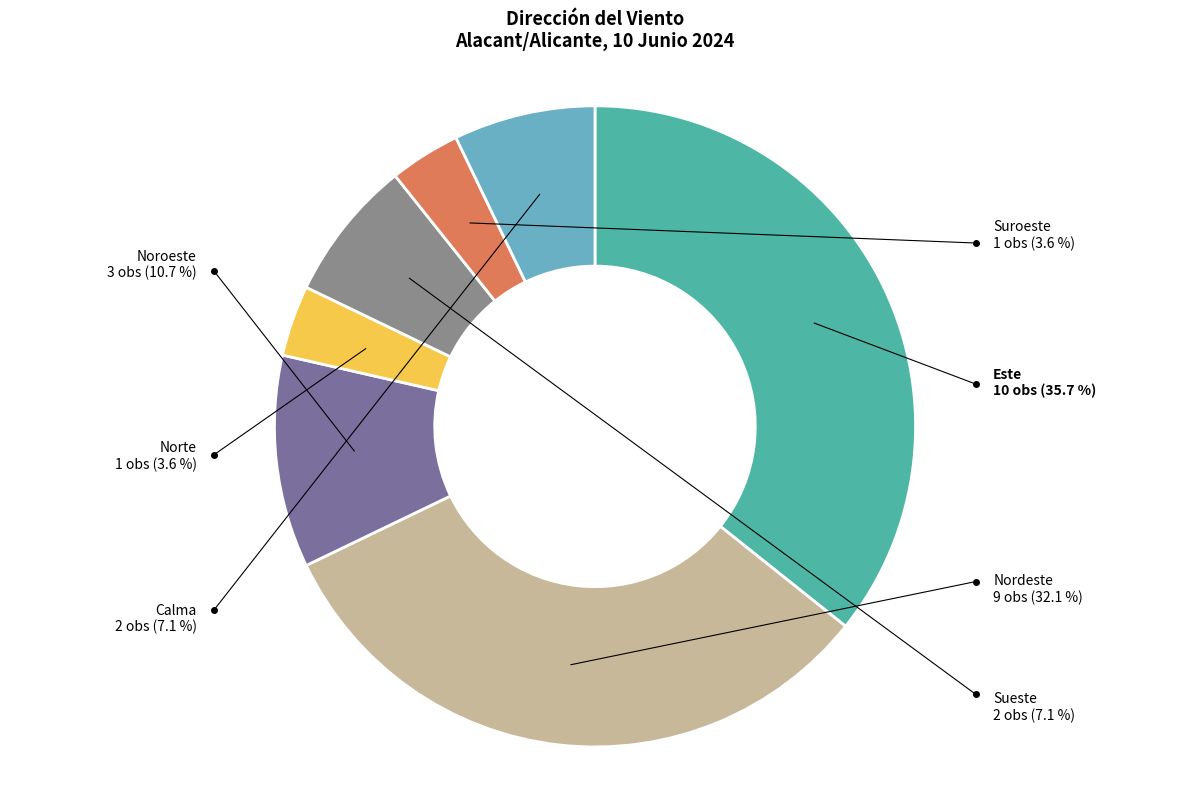

Which category has the smallest portion of the pie?

Norte